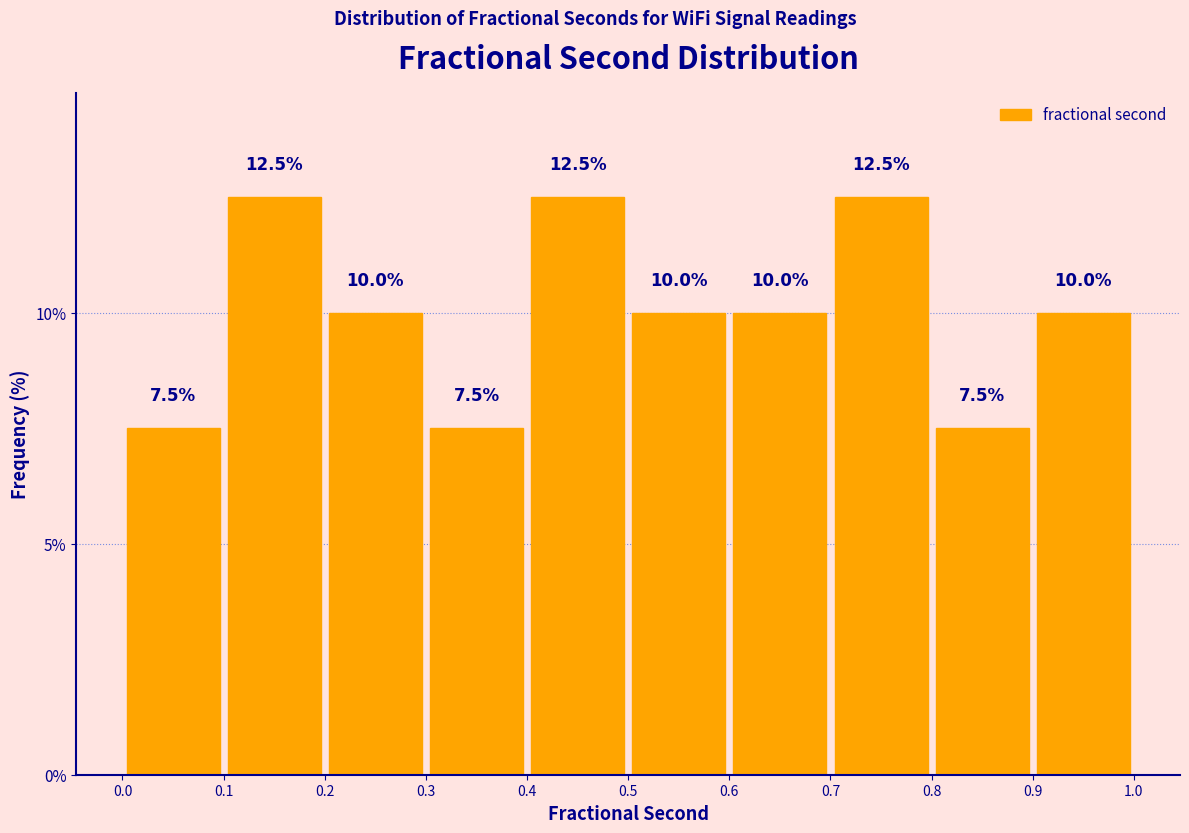

Reading left to right, list every bar in this chart as the range it spans on the x-axis followed by its height.

0.0 to 0.1: 7.5
0.1 to 0.2: 12.5
0.2 to 0.3: 10.0
0.3 to 0.4: 7.5
0.4 to 0.5: 12.5
0.5 to 0.6: 10.0
0.6 to 0.7: 10.0
0.7 to 0.8: 12.5
0.8 to 0.9: 7.5
0.9 to 1.0: 10.0